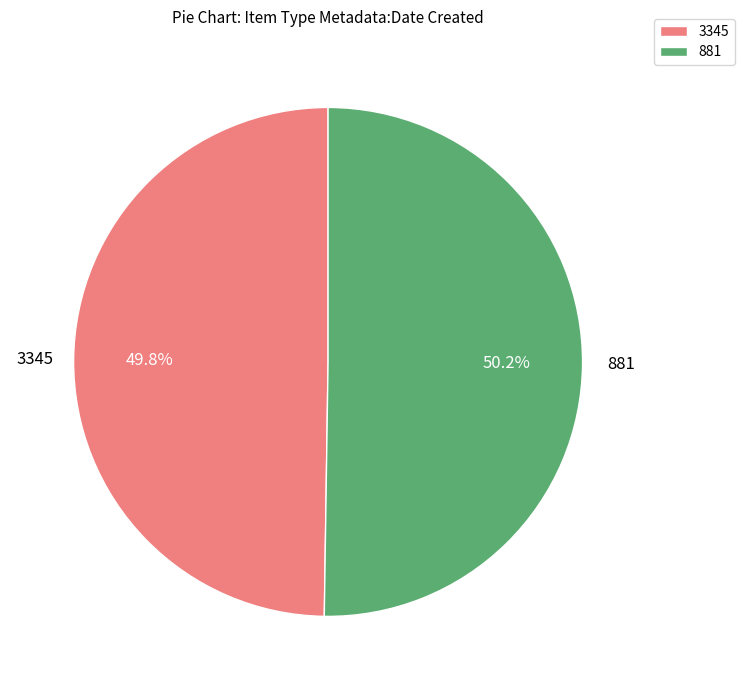

Approximately how many times larger is the value at 881 compared to 3345?

1.0